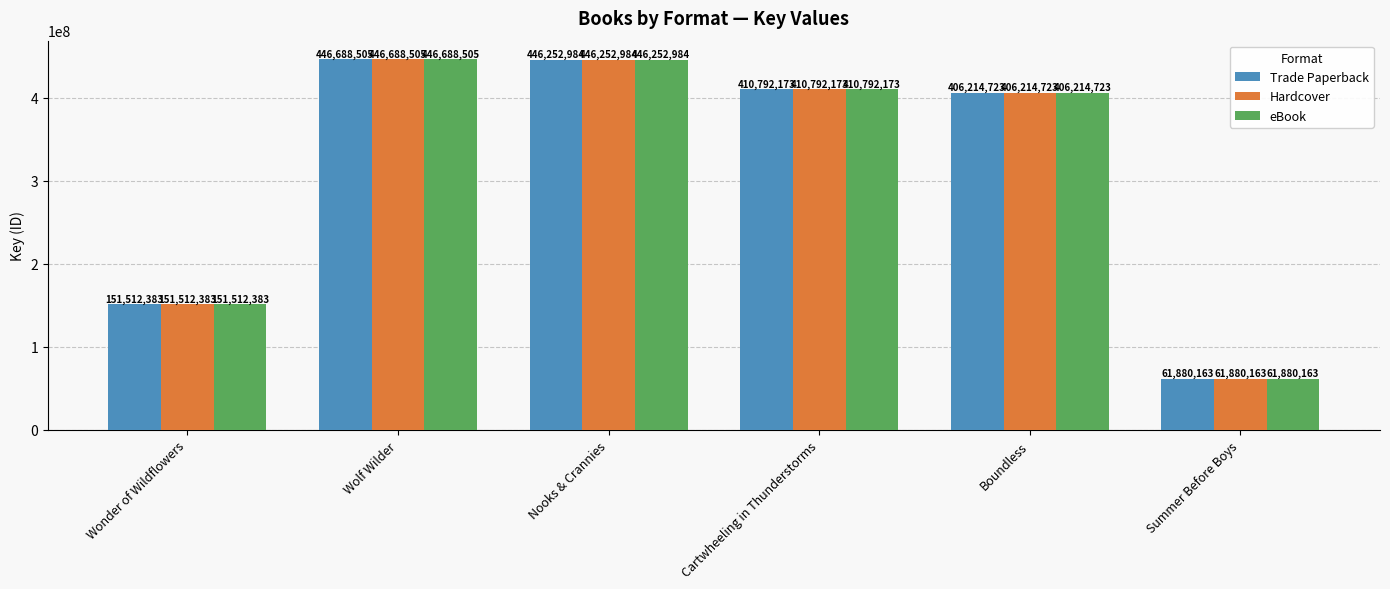

What is the minimum value for Hardcover?

61880163